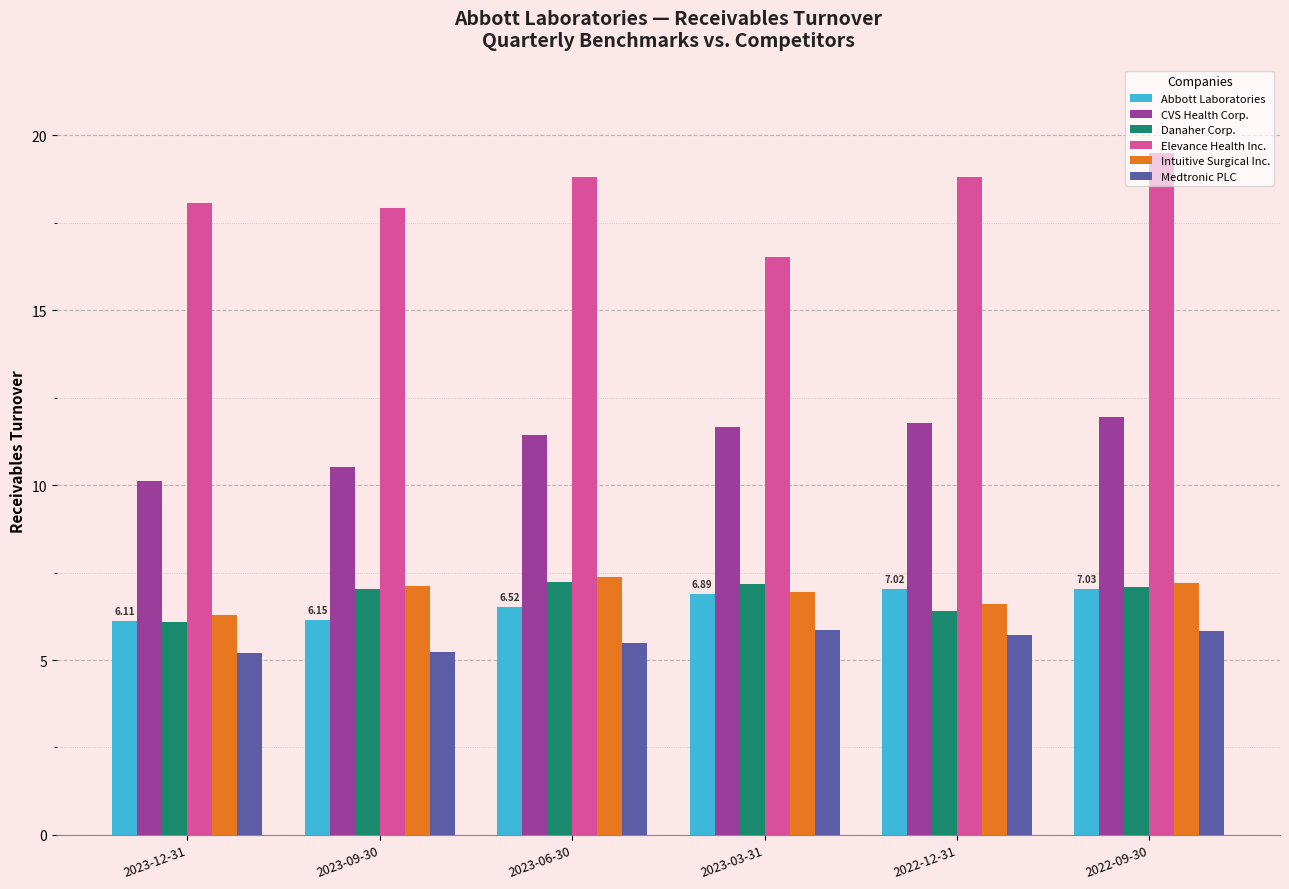

Which series has the widest spread of values?

Elevance Health Inc.